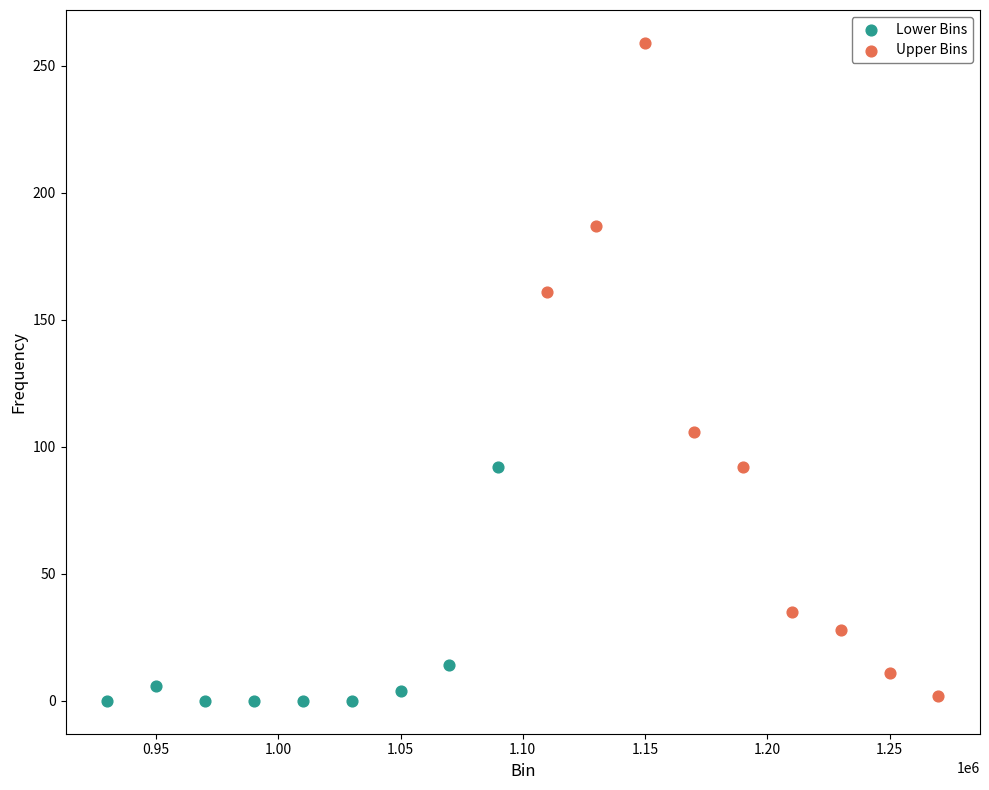

What are all the series names shown in the legend?

Lower Bins, Upper Bins